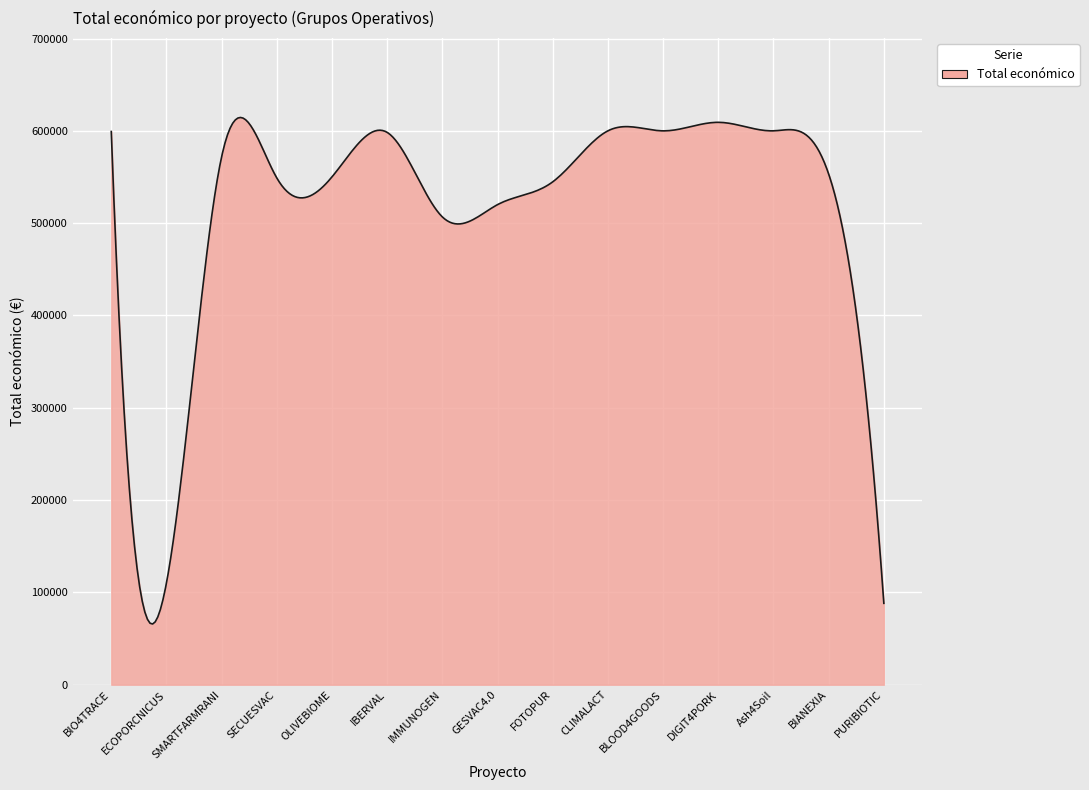

What is the difference between the maximum and minimum values?

548724.5